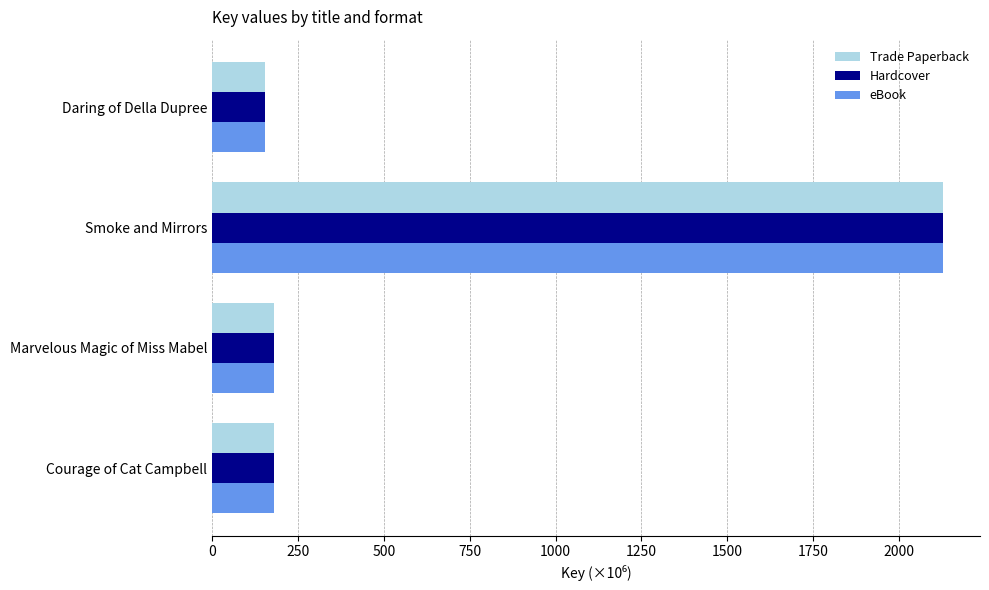

What is the sum of all Trade Paperback values?

2642.6